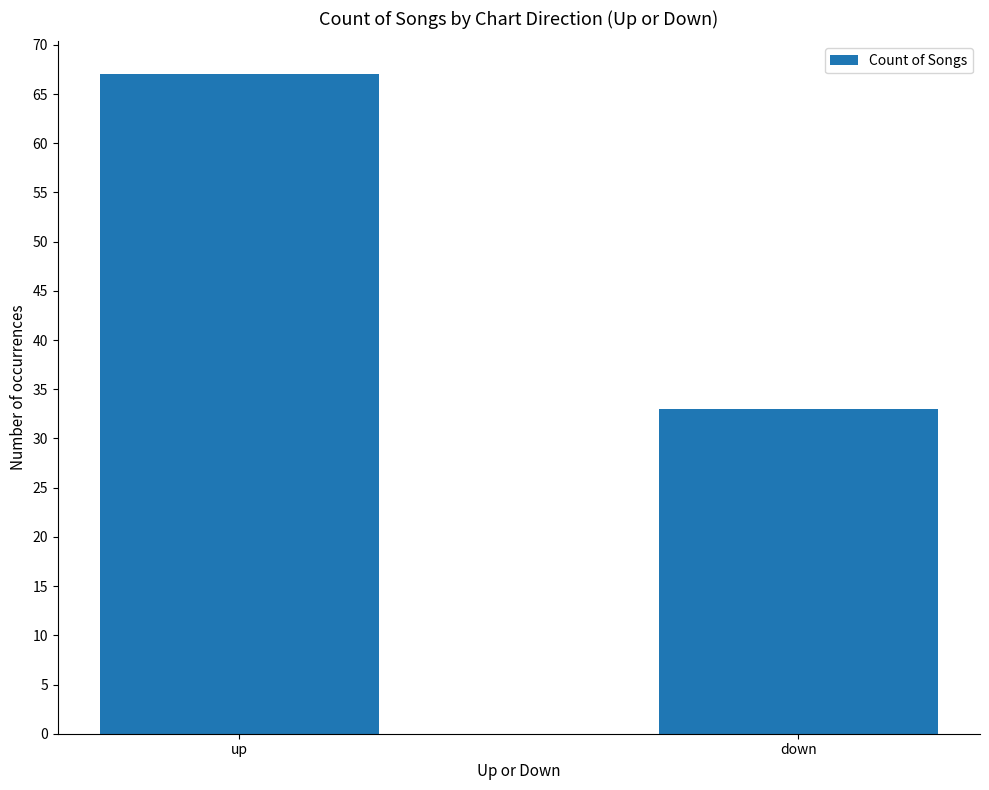

What is the difference between the values at up and down?

34